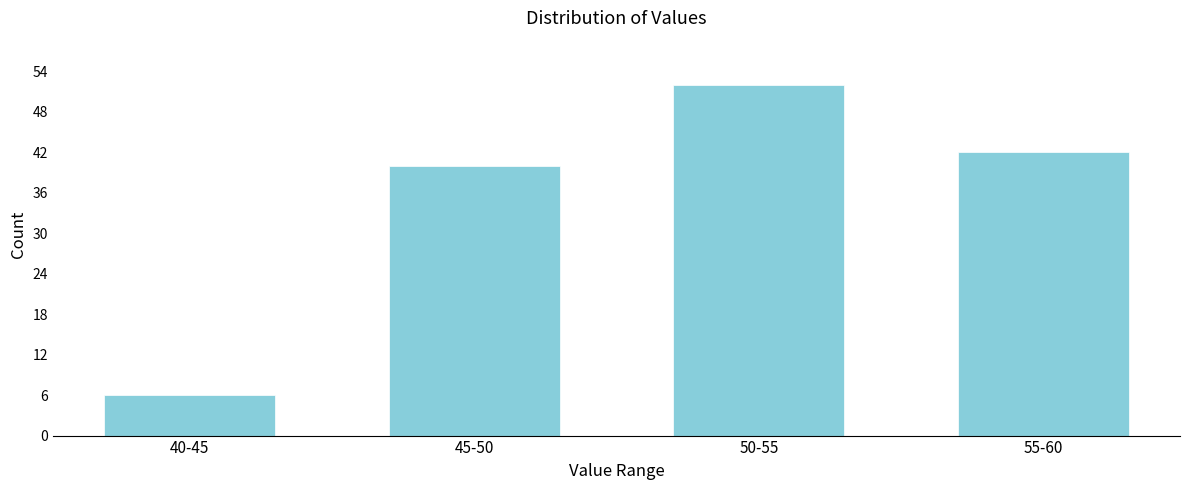

Reading left to right, list all the values displayed in this chart.

6	40	52	42